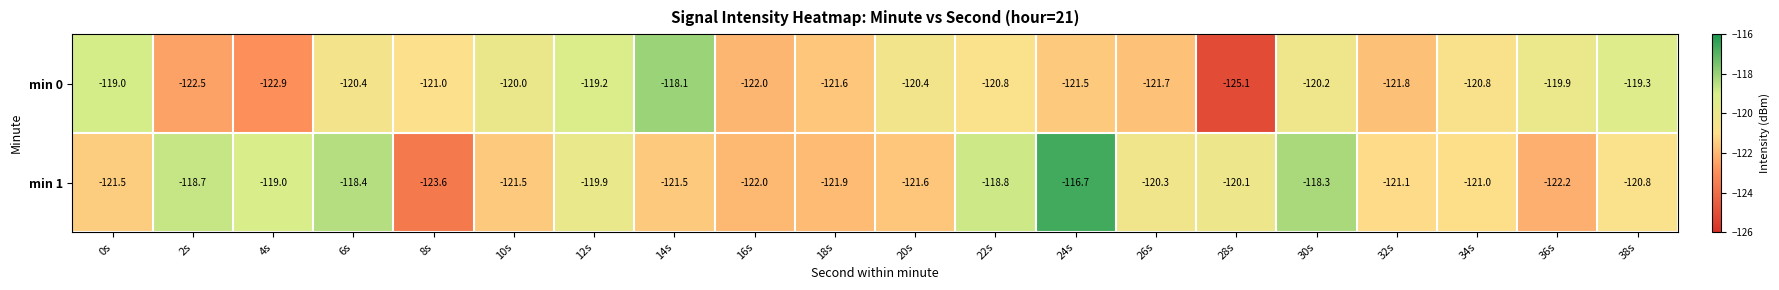

What value does the min 0 series have at 34s?

-120.8